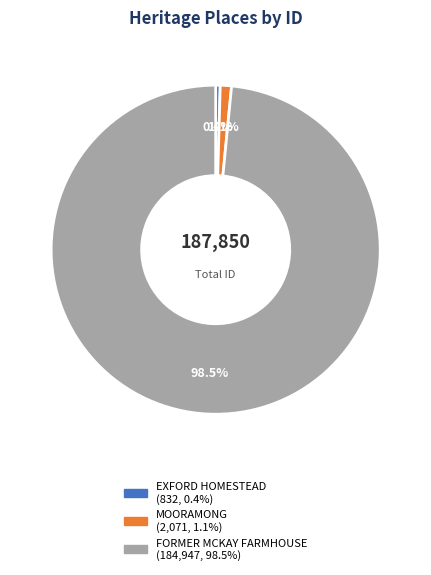

Rank the categories by value from lowest to highest.

EXFORD HOMESTEAD, MOORAMONG, FORMER MCKAY FARMHOUSE